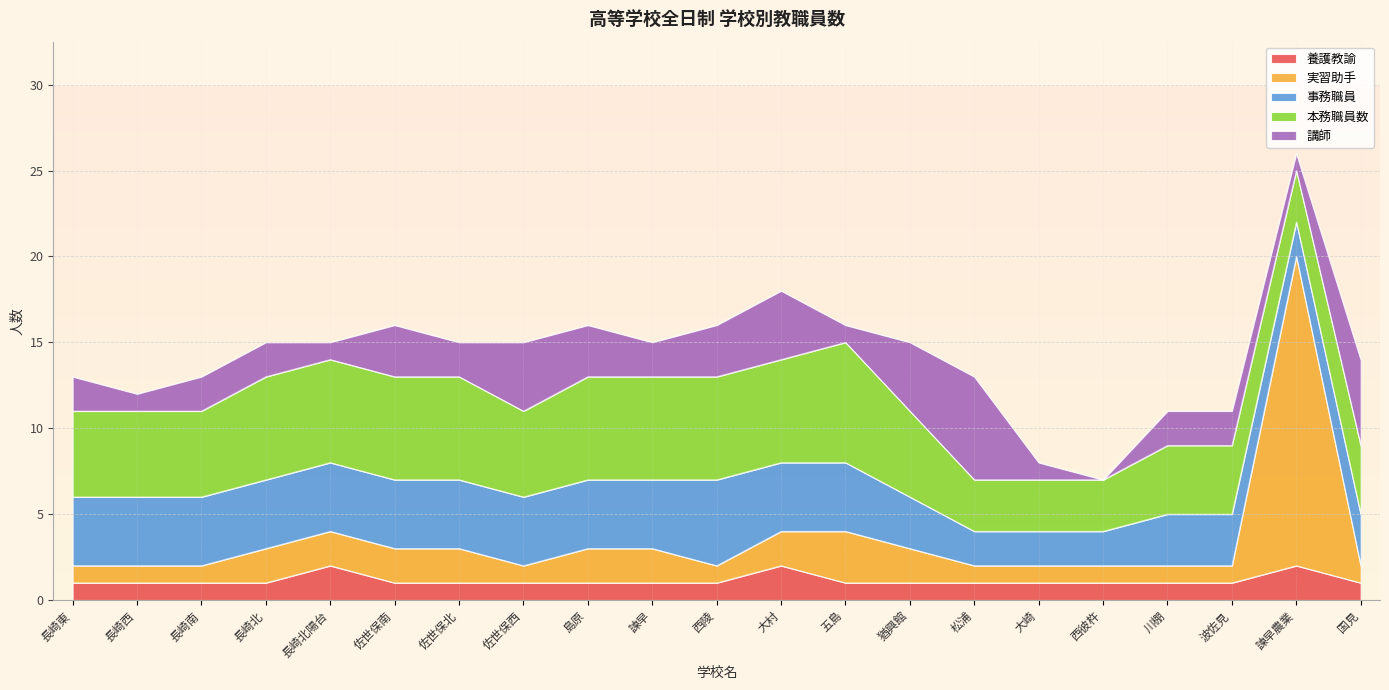

Which series has the largest total across all categories?

本務職員数